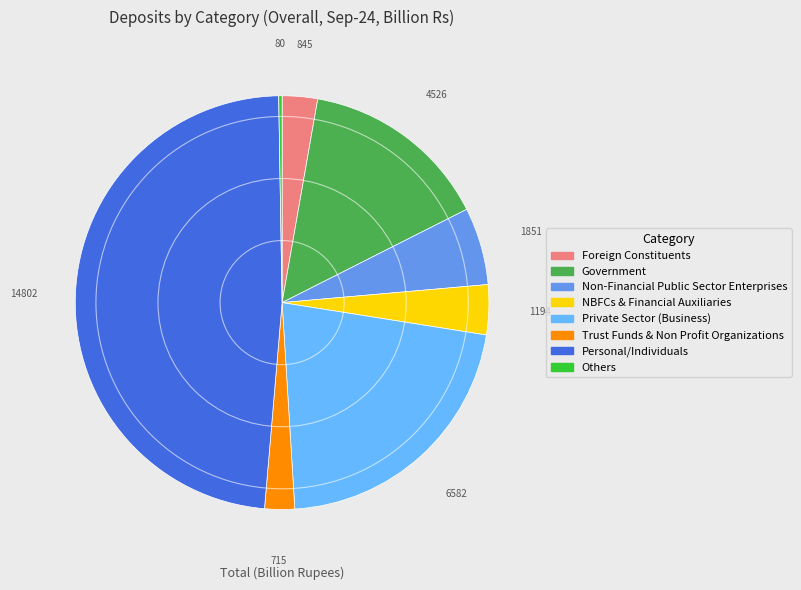

Which category has the smallest portion of the pie?

Others